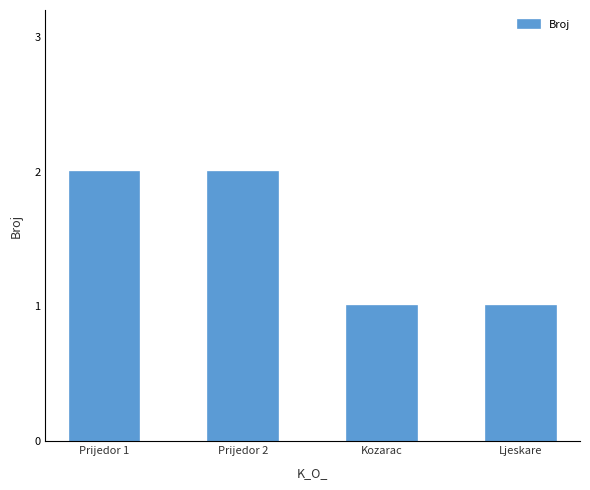

Are the bars grouped side by side (vs. stacked)?

No